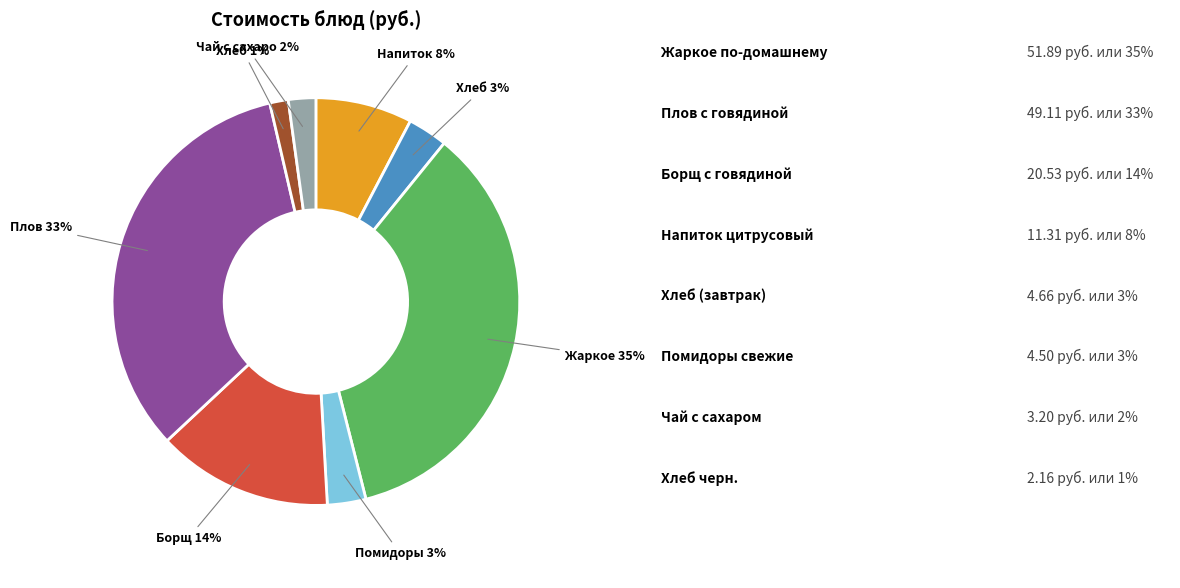

To the nearest percent, what is the average slice percentage?

12%